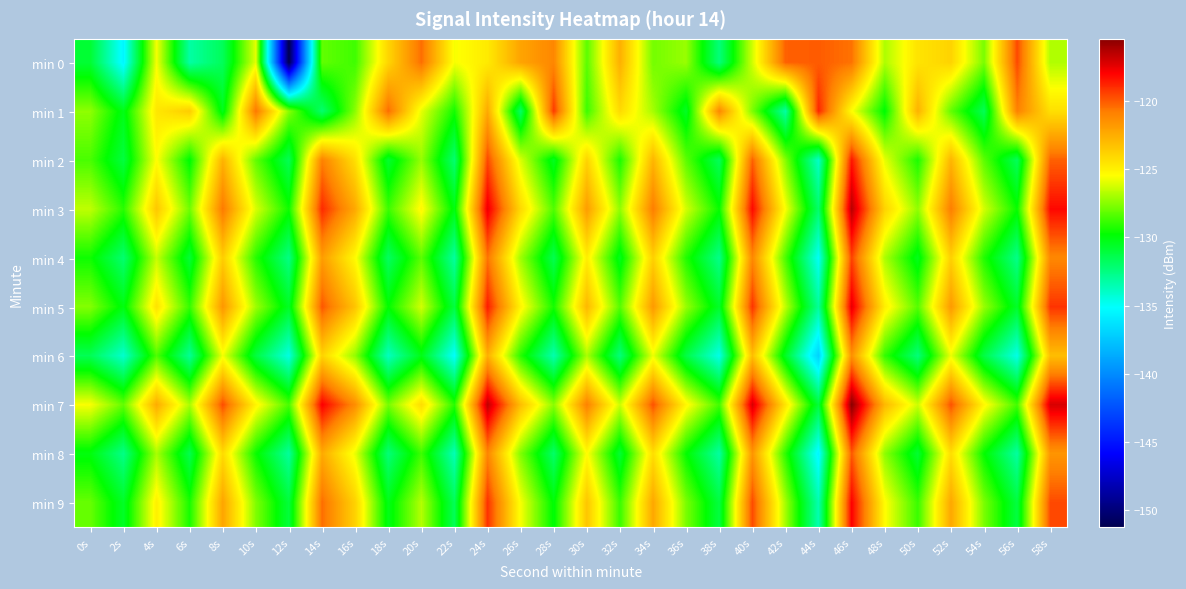

Between 12s and 48s, which series saw the biggest shift?

min 0